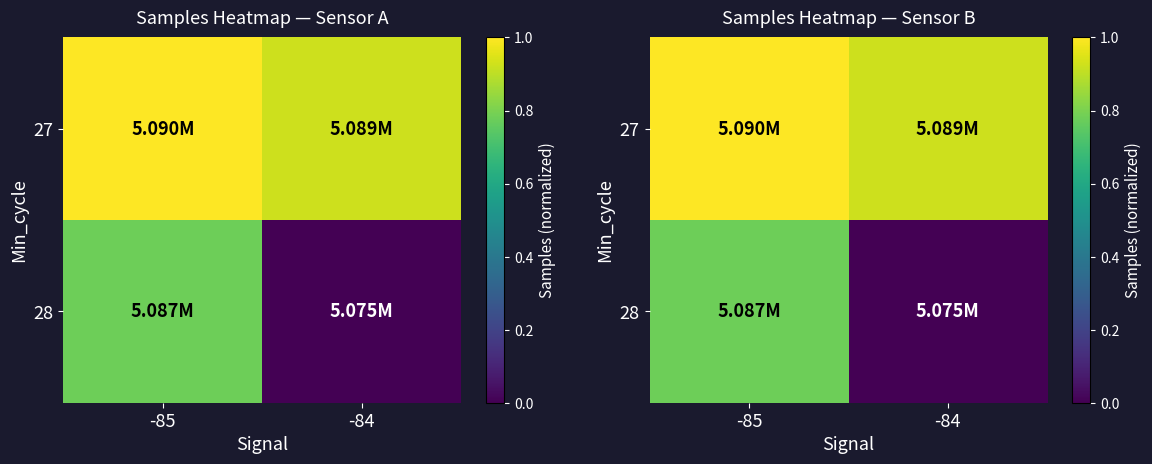

At which label does 28 reach its minimum?

-84